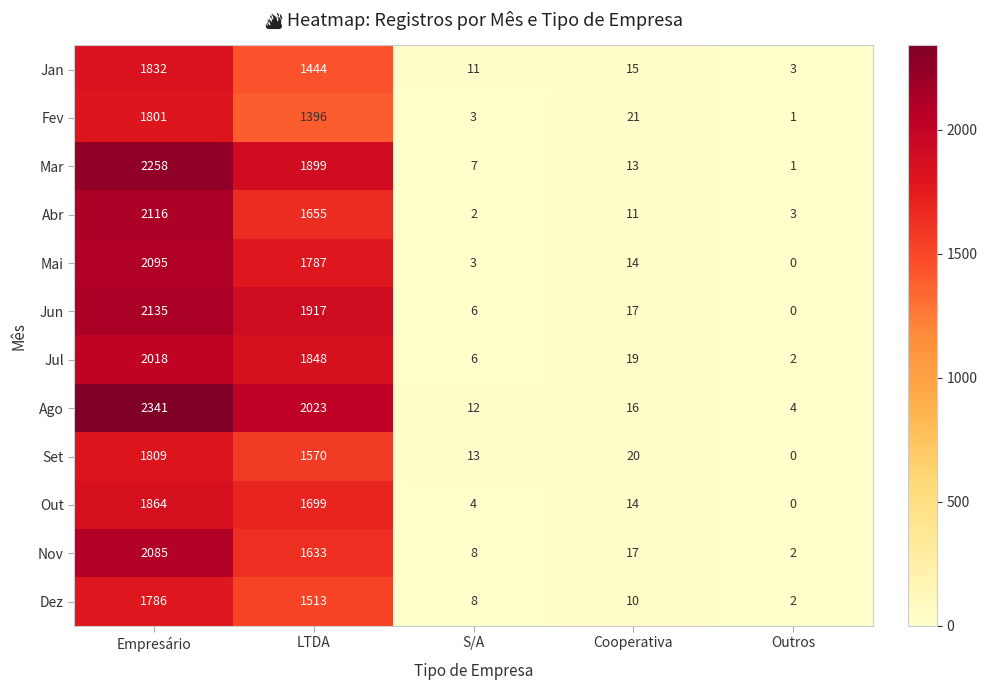

The Jan series shows 1832 at Empresário. True or false?

True